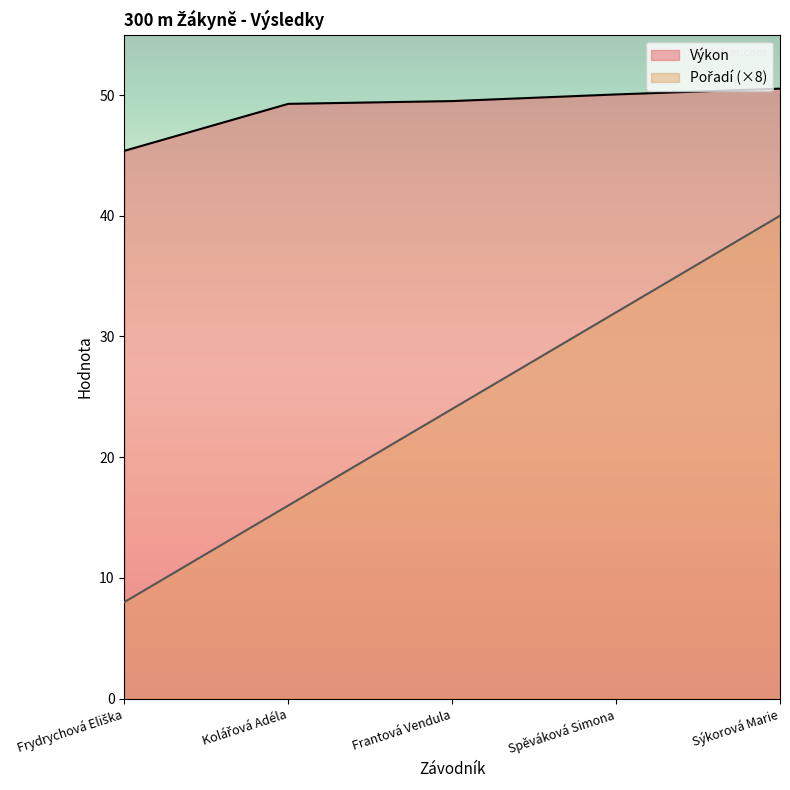

At Frantová Vendula, list the series in order from smallest to largest.

Pořadí, Výkon